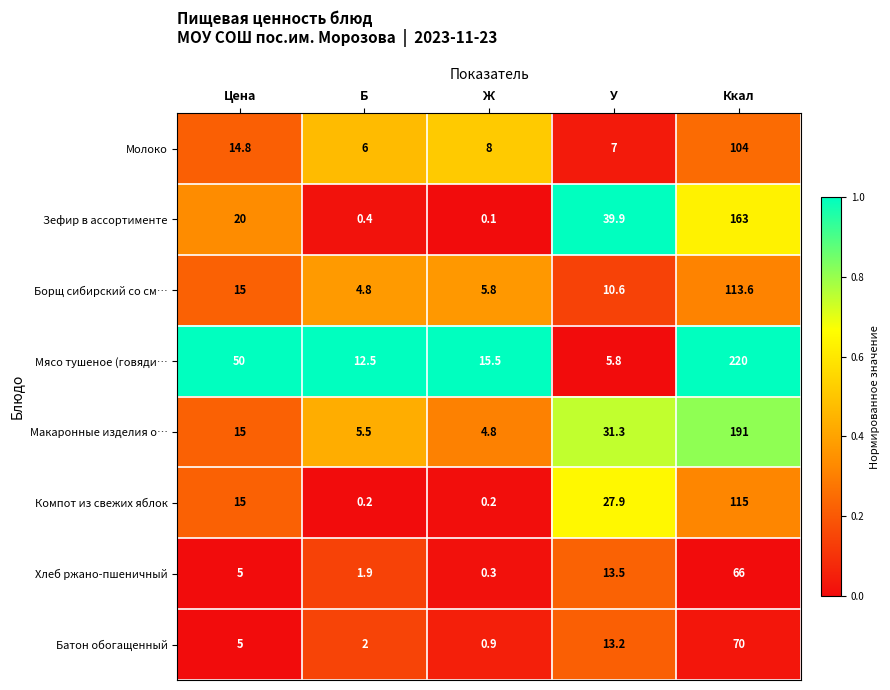

Rank the series at Ккал from lowest to highest value.

Хлеб ржано-пшеничный, Батон обогащенный, Молоко, Борщ сибирский со см…, Компот из свежих яблок, Зефир в ассортименте, Макаронные изделия о…, Мясо тушеное (говяди…